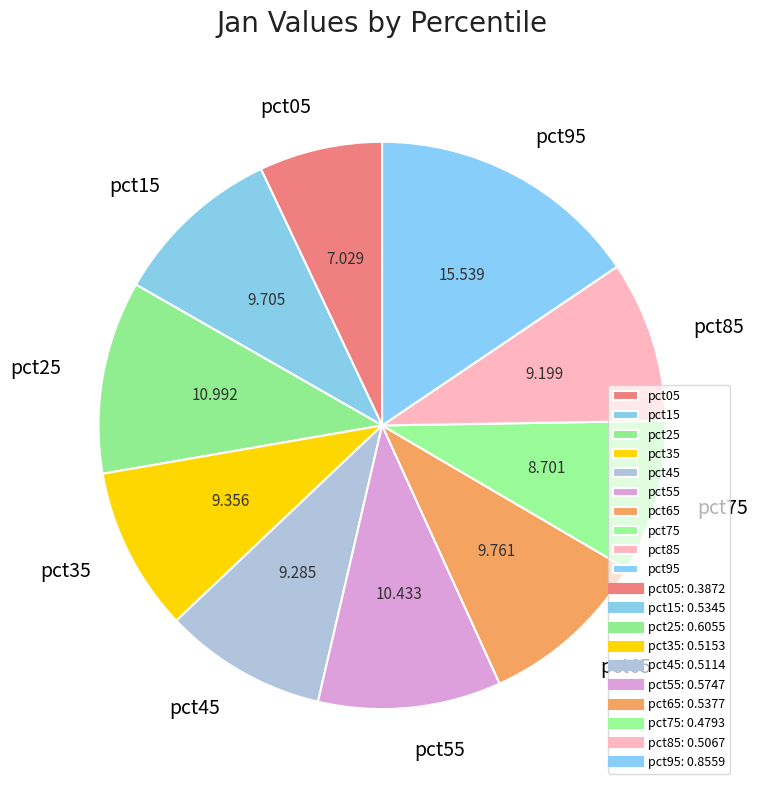

How many segments does this pie chart have?

10